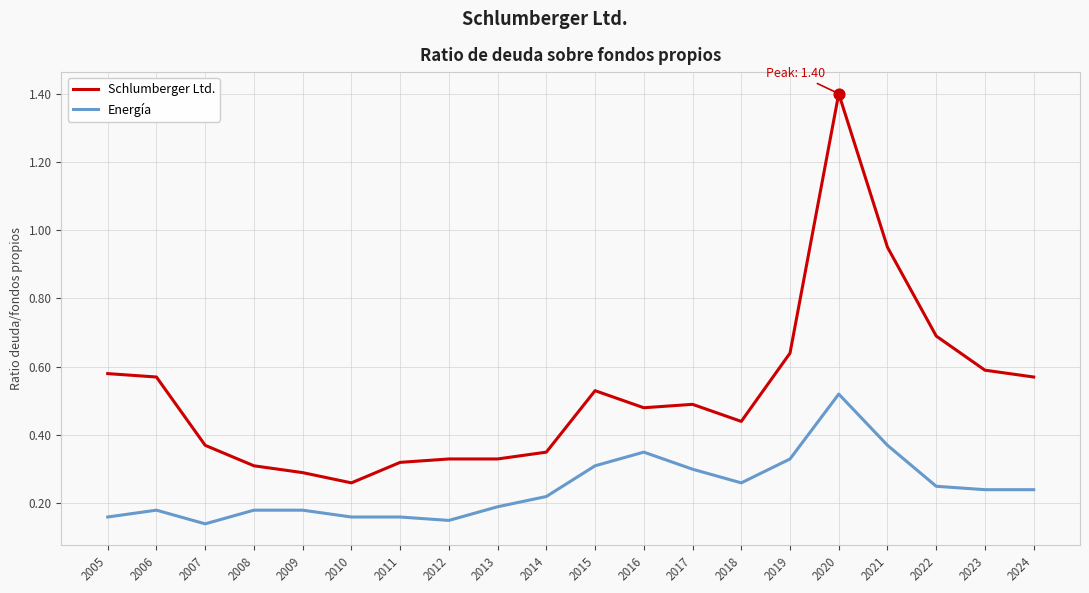

At how many categories does at least one series exceed 0?

20